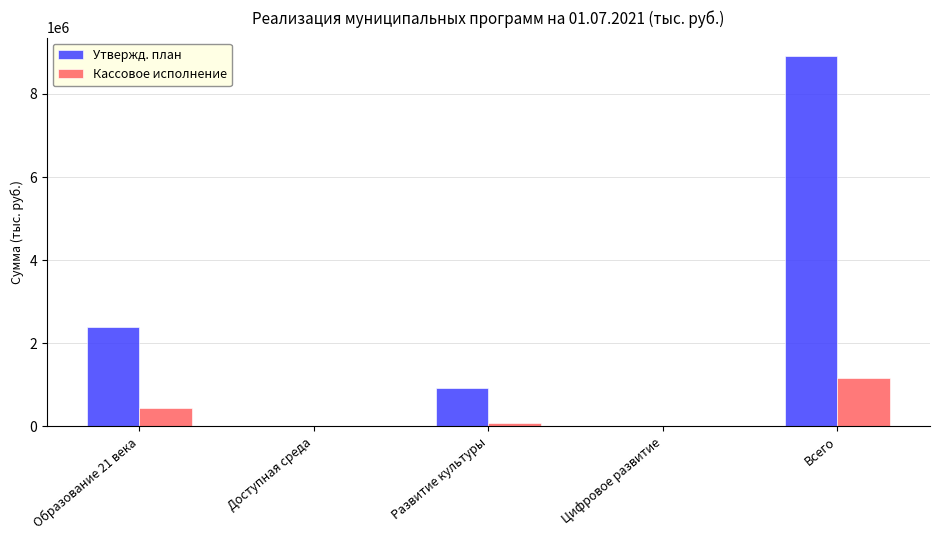

What is the average value of the Утвержд. план series?

2445344.8